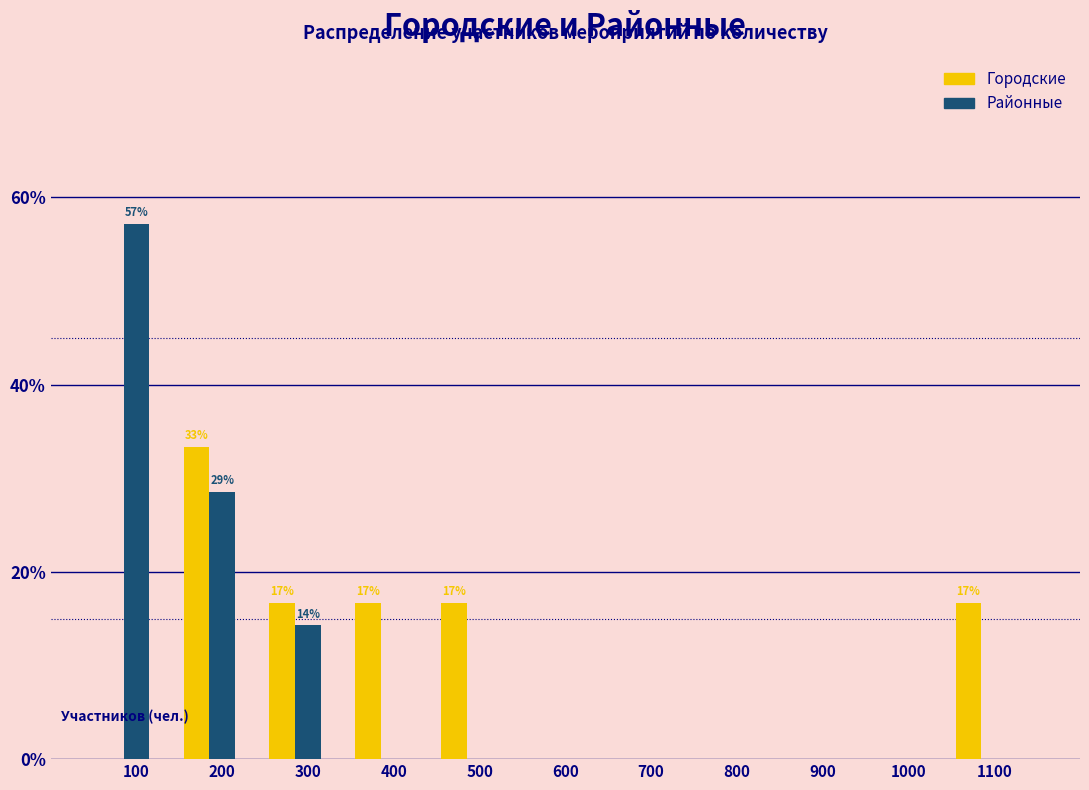

What is the highest value of the Районные series?

57.1